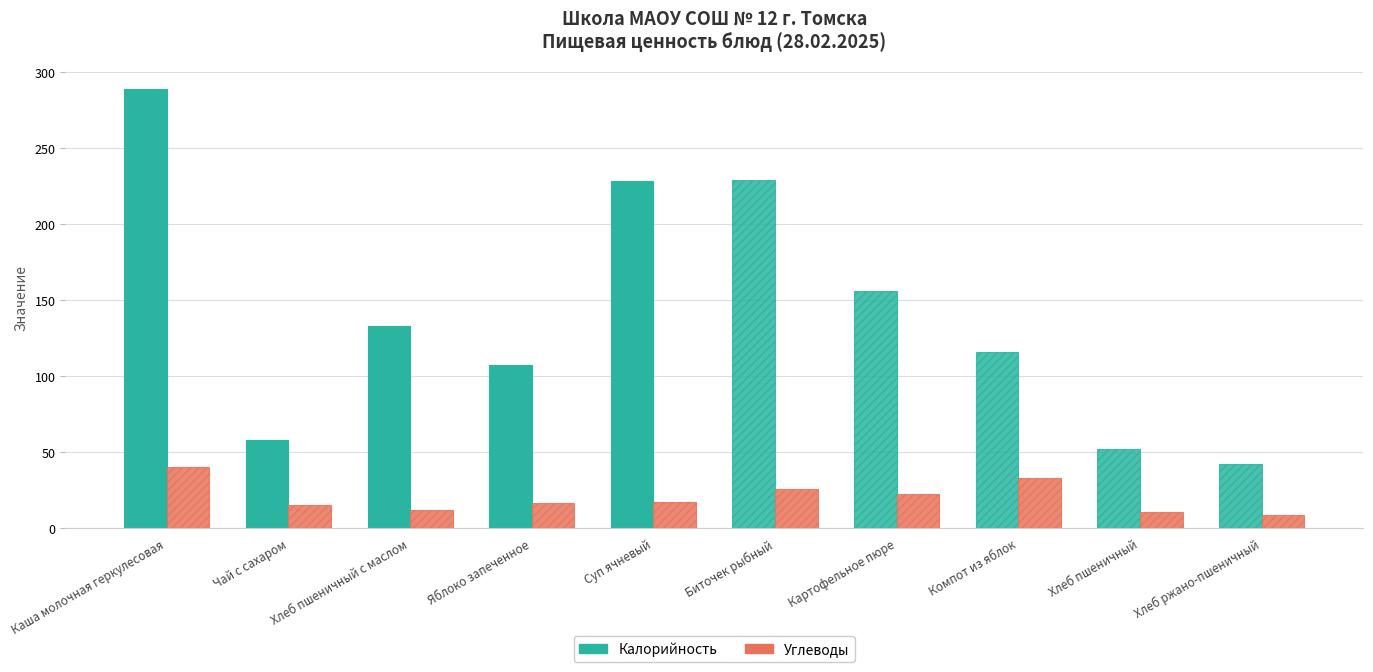

What is the spread (max minus min) of values at Картофельное пюре?

133.7